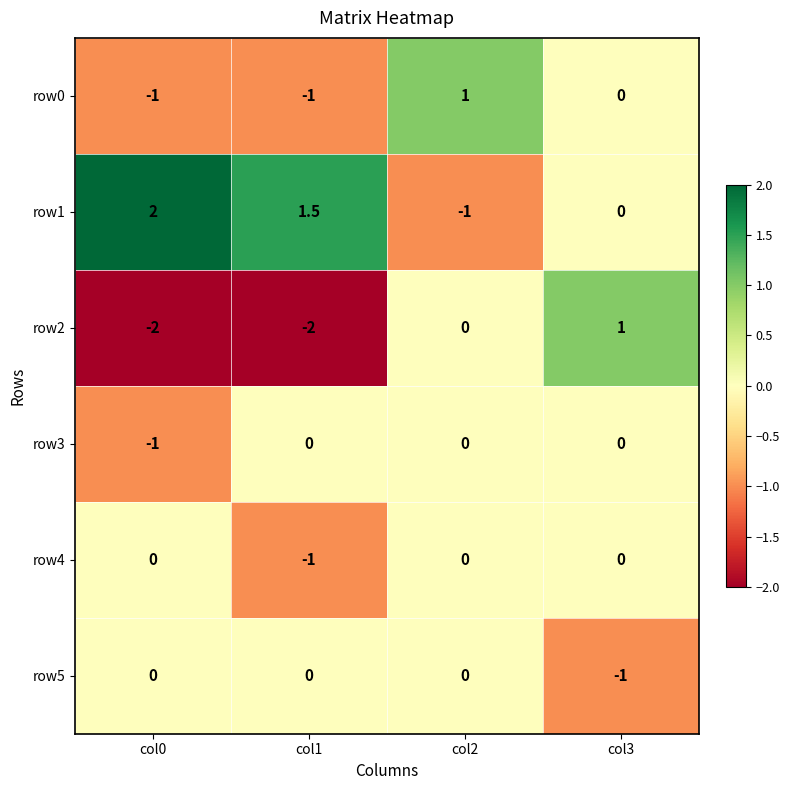

How many data points does each series have?

4